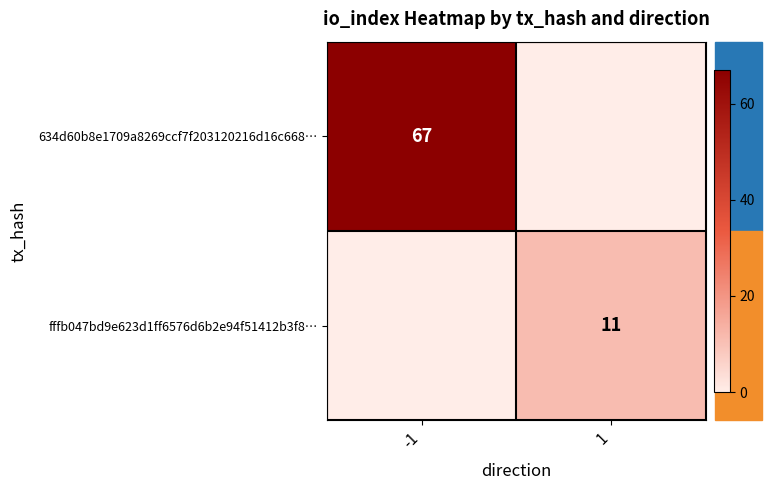

Is it true that fffb047bd9e623d1ff6576d6b2e94f51412b3f8… equals 14 at 1?

False